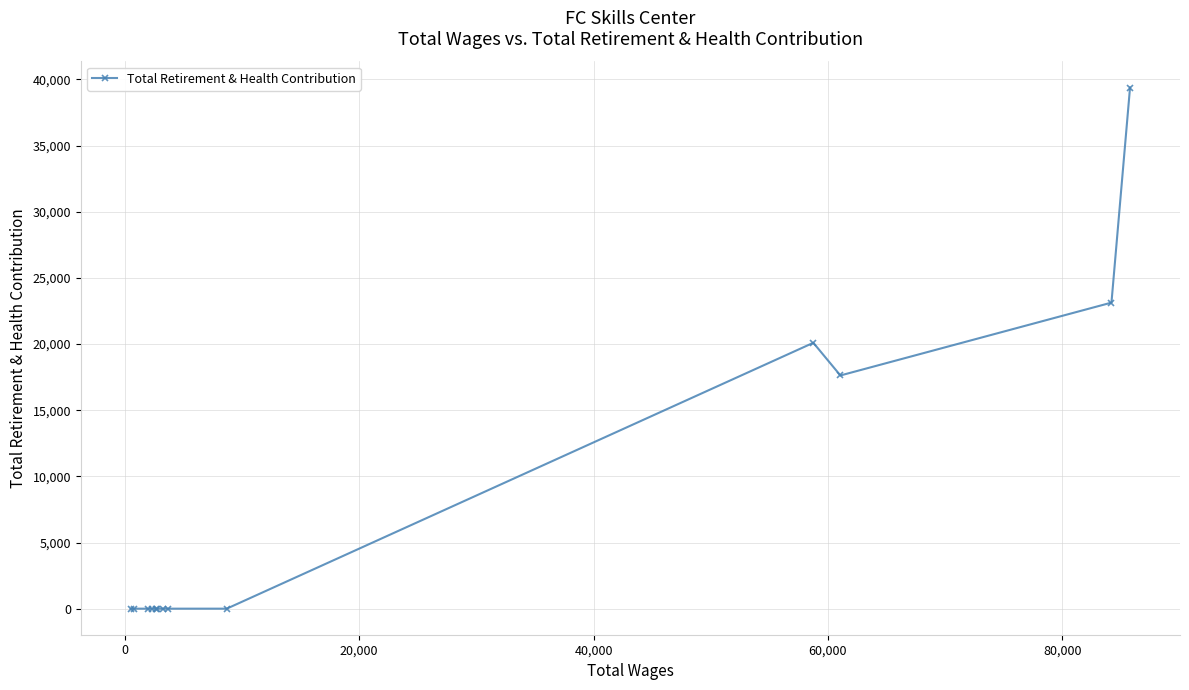

What is the average value?

7710